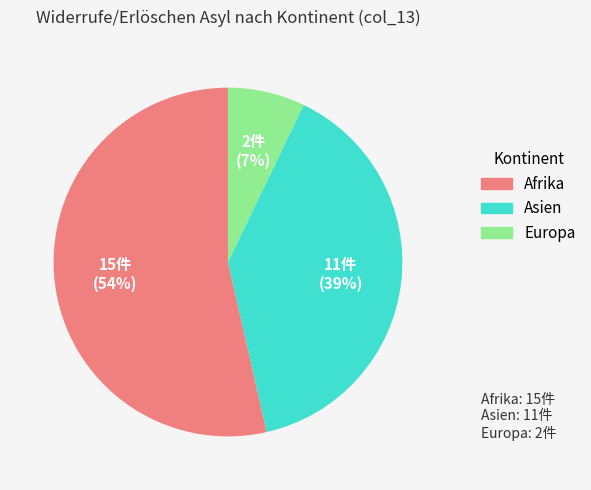

How many slices are in this pie chart?

3